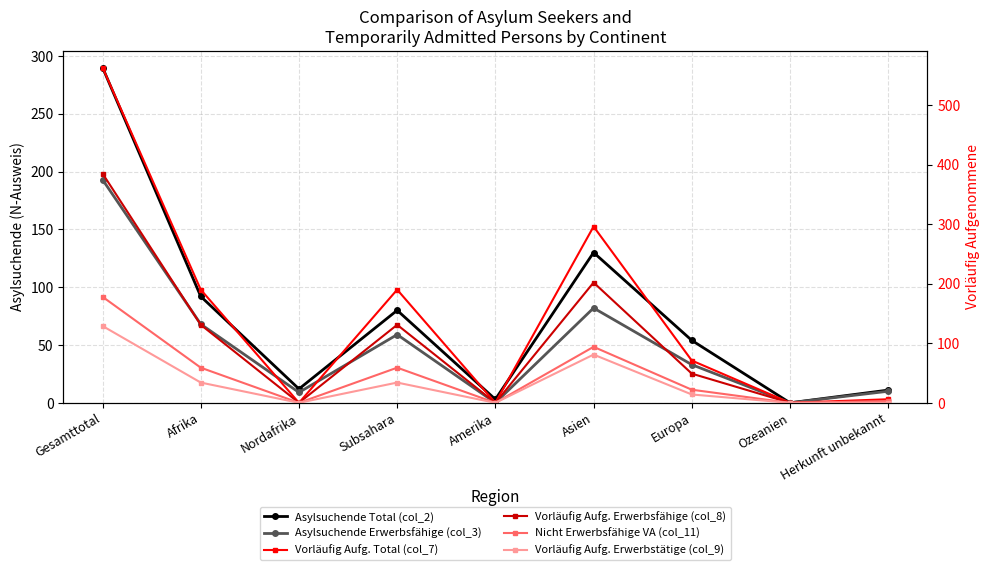

In Vorläufig Aufg. Total (col_7), how many points are higher than both neighbors (excluding endpoints)?

2